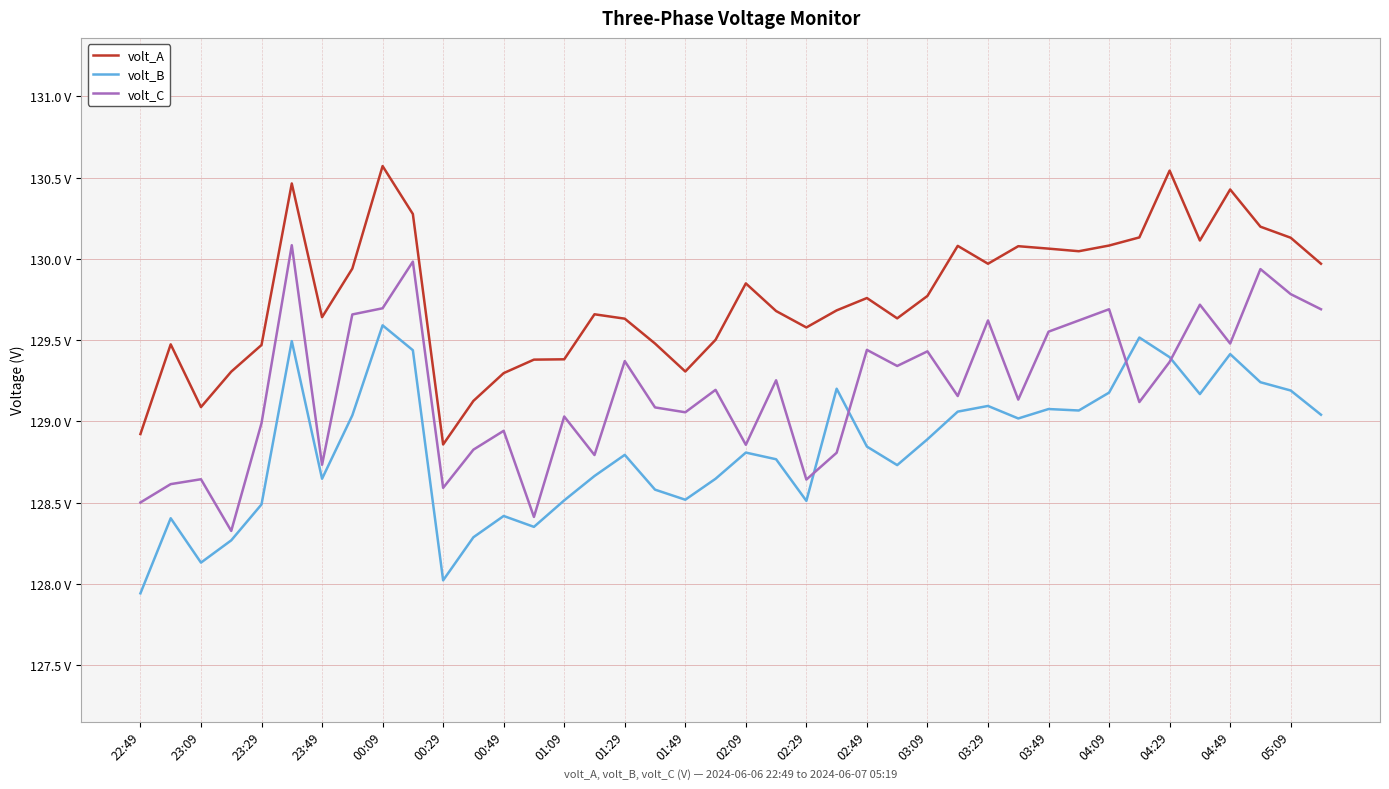

Does the chart have visible grid lines?

Yes